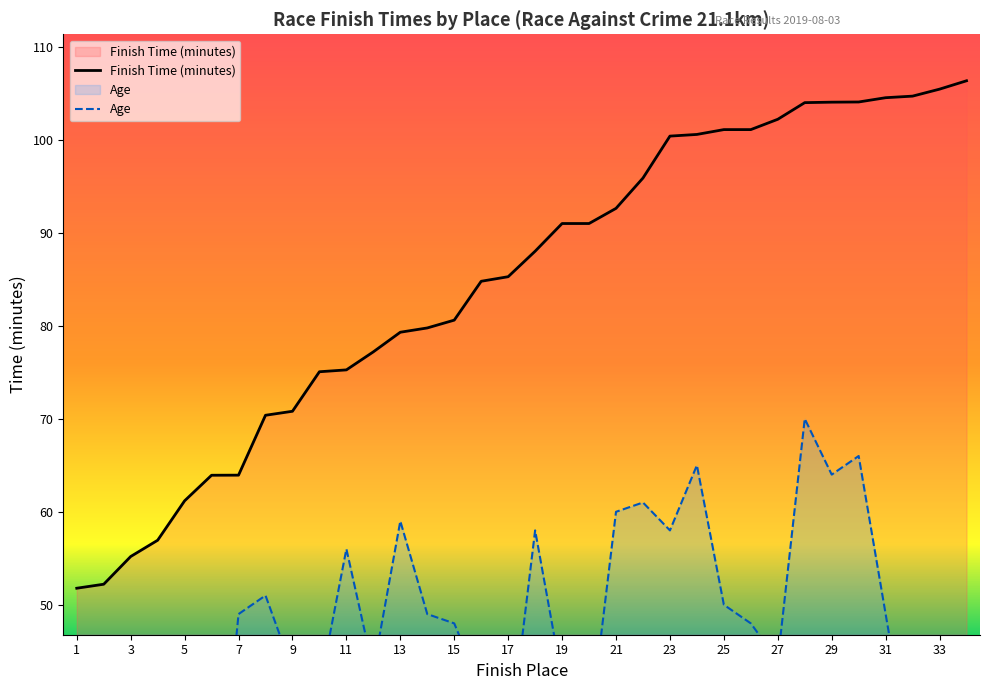

What value does the Age series have at 7?

49.0